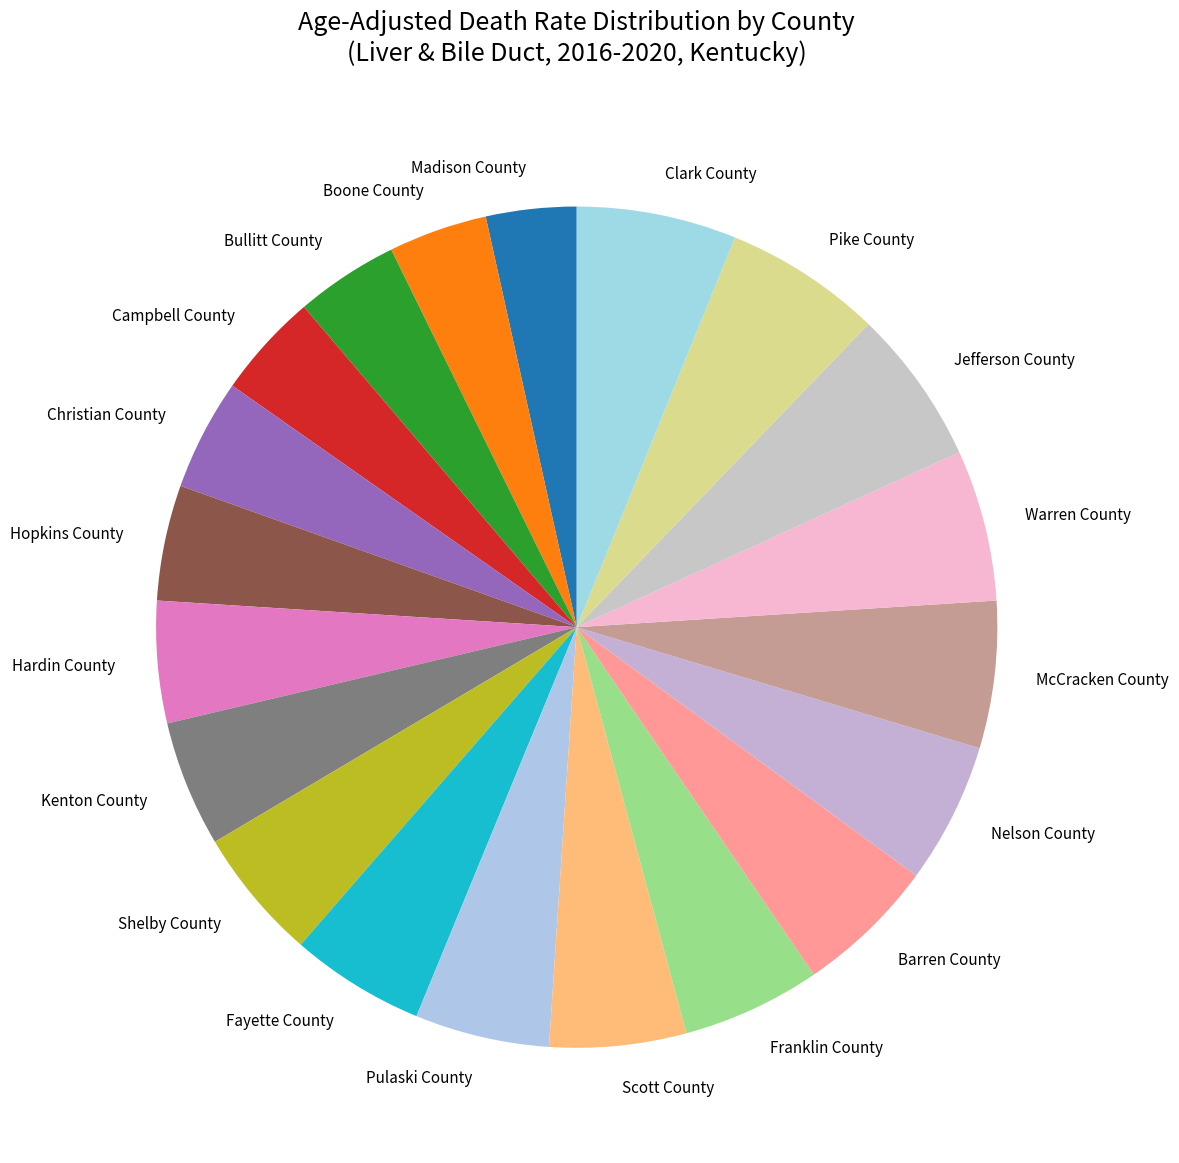

The Shelby County slice represents 1% of the pie. True or false?

False